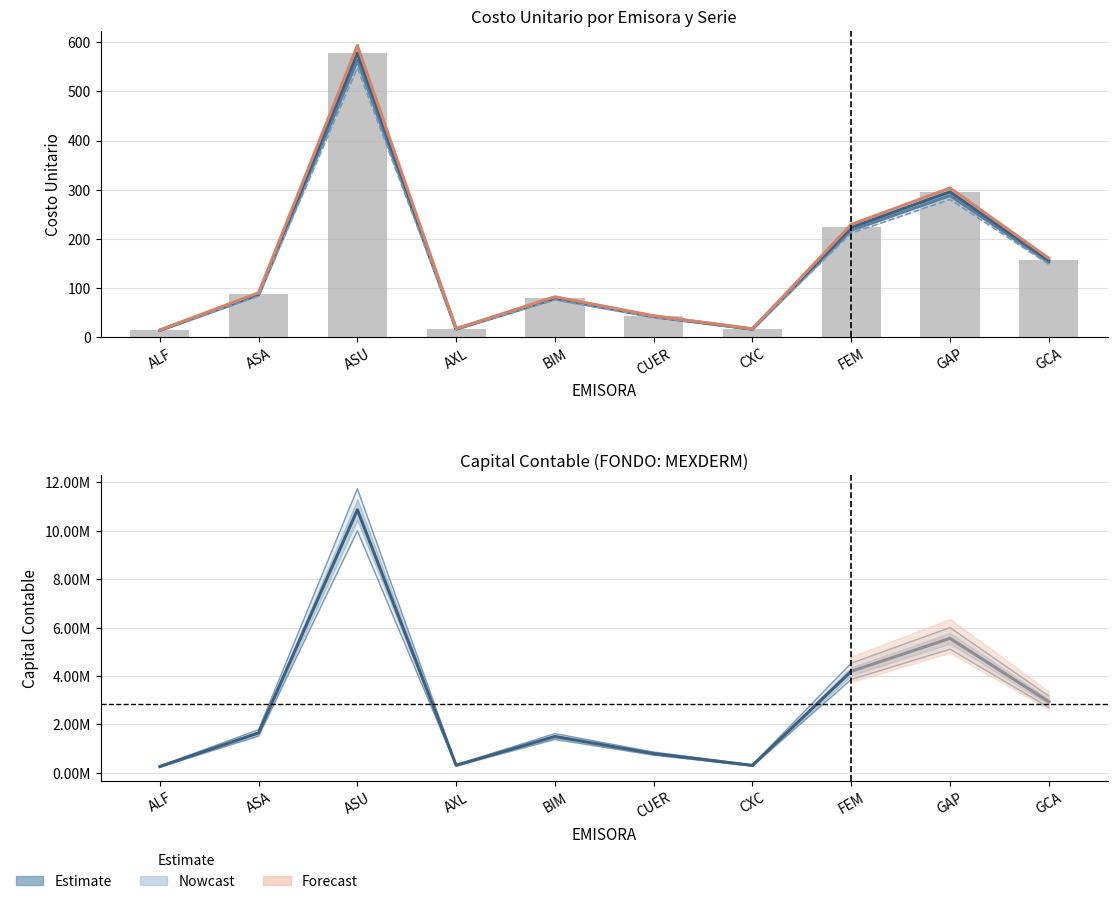

Is it true that SP24 equals 563.1 at ASU?

True